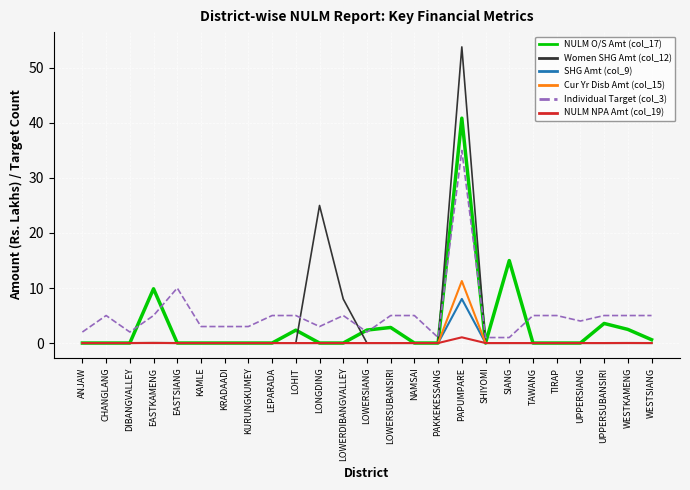

True or false: Women SHG Amt (col_12) and Individual Target (col_3) intersect in this chart.

True